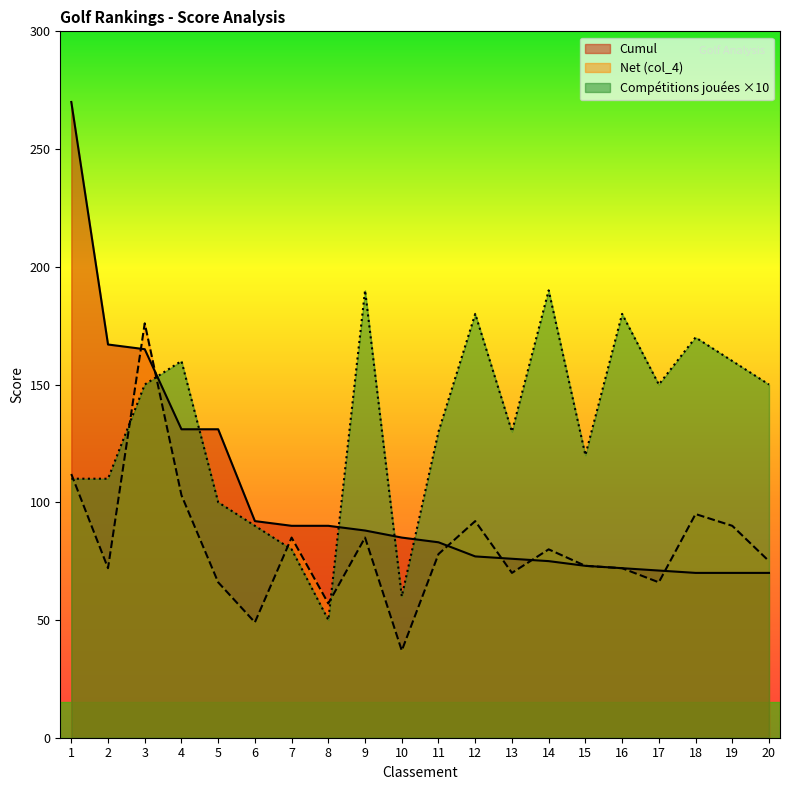

What is the value of the col_4 point at the 16th from the left?

72